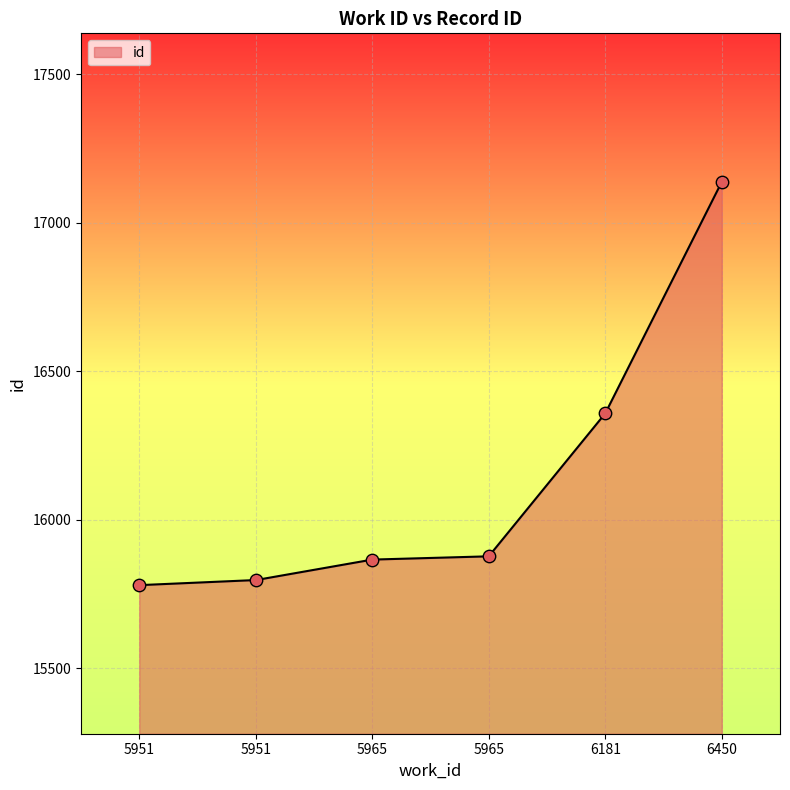

What is the change in value from 5965 to 6450?

+1260